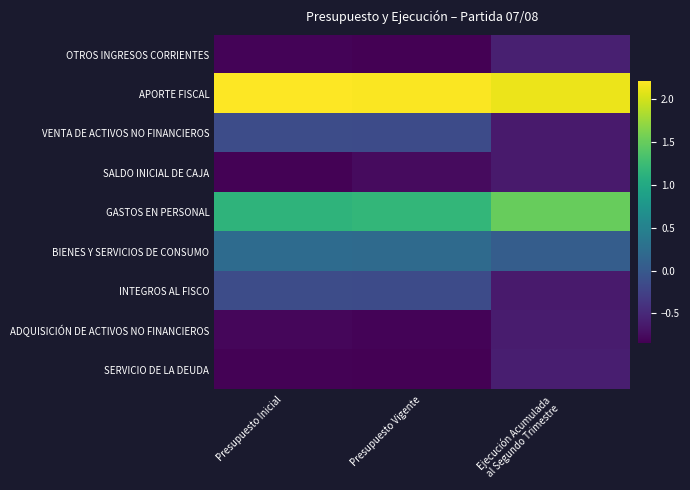

What is the minimum value shown in the chart?

-0.8